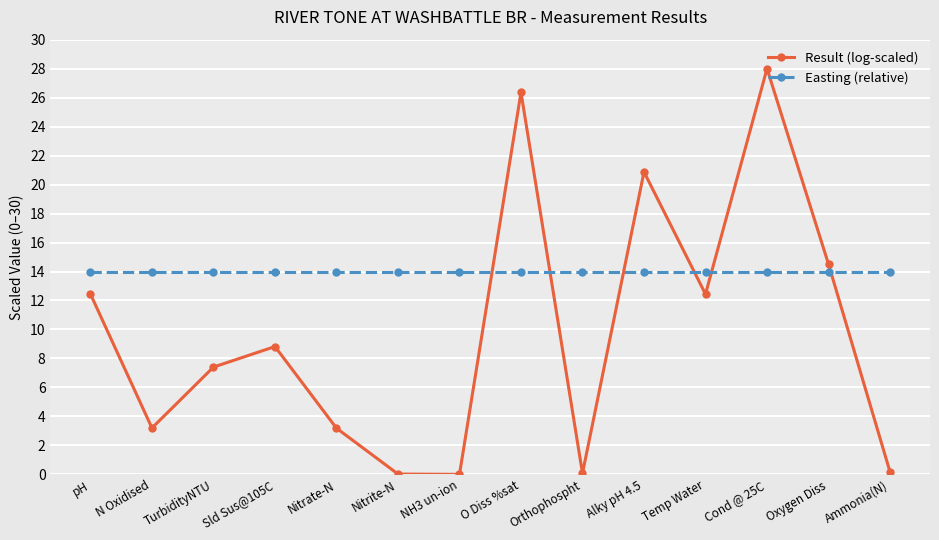

True or false: Result (log-scaled) and Easting (relative) cross at least once.

True